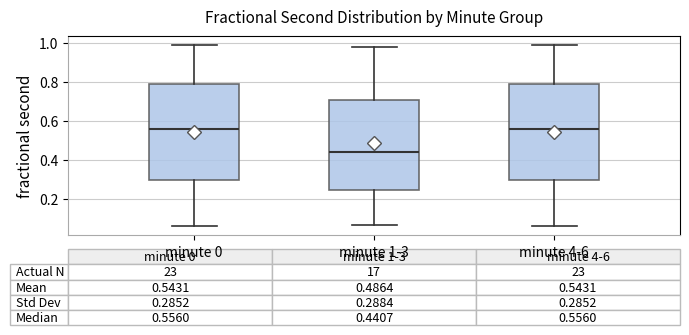

Which box has the lowest median line?

minute 1-3